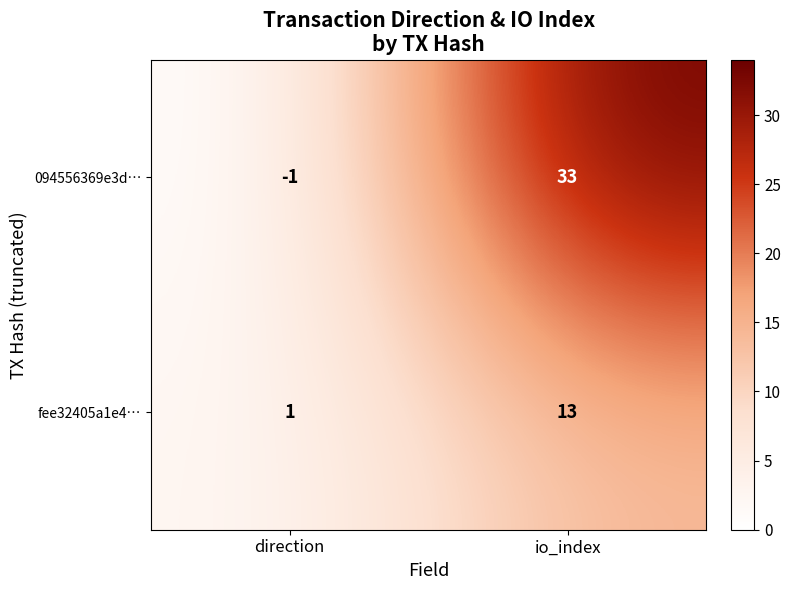

Which series has the largest range (max minus min)?

094556369e3d…